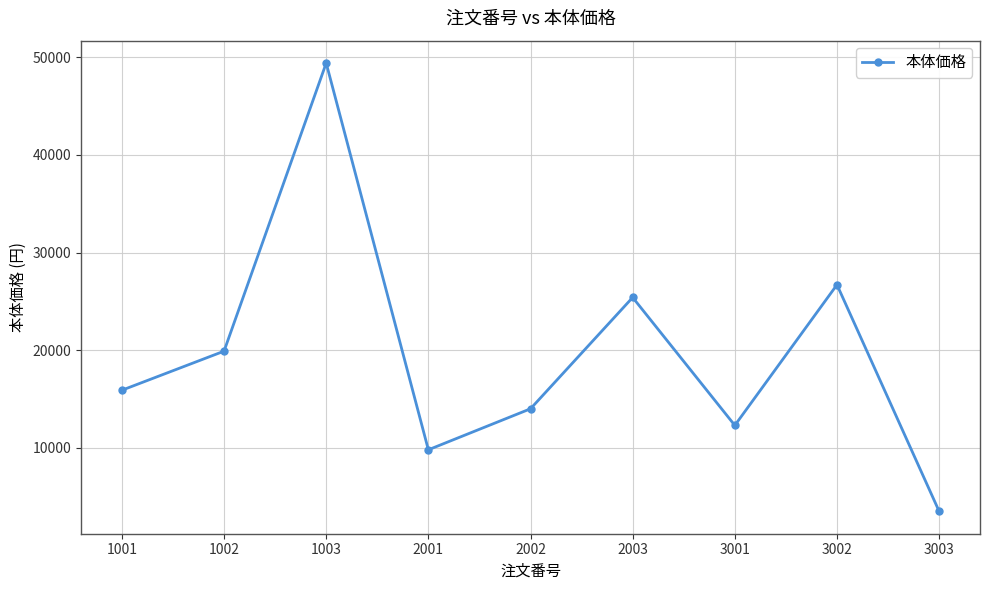

Reading left to right, what are all the values shown in this chart?

15900	19900	49400	9800	14000	25400	12300	26700	3500